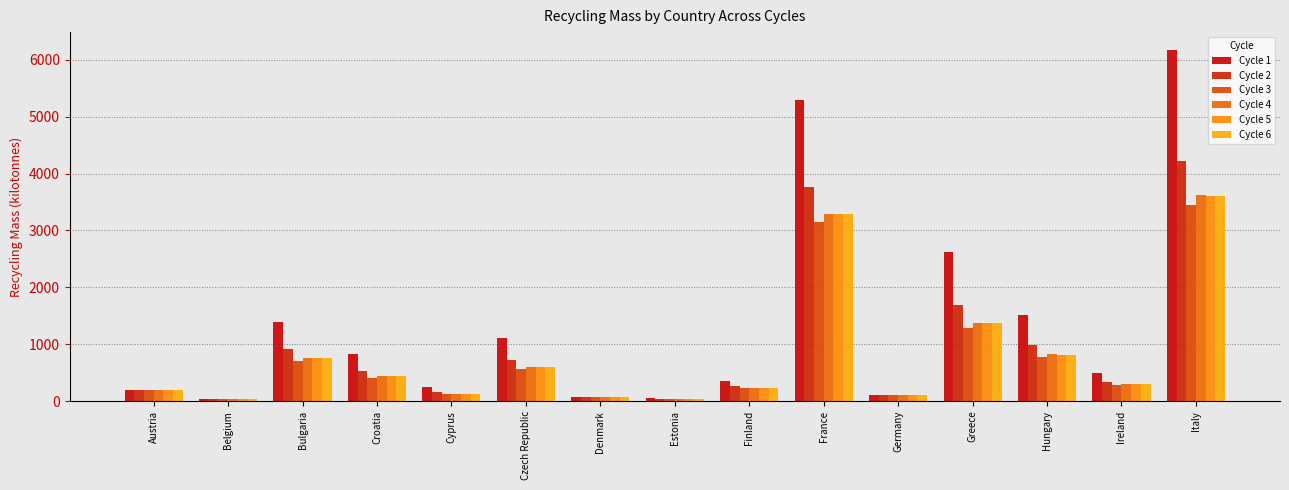

Reading left to right, extract all data points from this chart.

Cycle 1: 198.4	44.4	1394.2	822.6	237.9	1101.9	68.5	46.2	357.6	5291.7	99.8	2617.1	1509.3	496.4	6177.9
Cycle 2: 198.4	44.4	917.7	532.4	152.2	728.0	68.5	37.1	260.3	3761.7	99.8	1680.2	991.6	338.9	4228.6
Cycle 3: 198.4	44.4	709.1	407.4	116.7	569.6	68.5	33.3	222.6	3156.2	99.8	1286.0	768.8	278.4	3439.6
Cycle 4: 198.4	44.4	756.5	435.7	124.6	605.3	68.5	34.1	230.9	3291.0	99.8	1374.7	819.2	291.8	3616.0
Cycle 5: 198.4	44.4	754.3	434.4	124.3	603.7	68.5	34.1	230.6	3284.8	99.8	1370.7	816.9	291.2	3608.0
Cycle 6: 198.4	44.4	754.3	434.4	124.3	603.7	68.5	34.1	230.5	3284.8	99.8	1370.7	816.9	291.1	3607.9